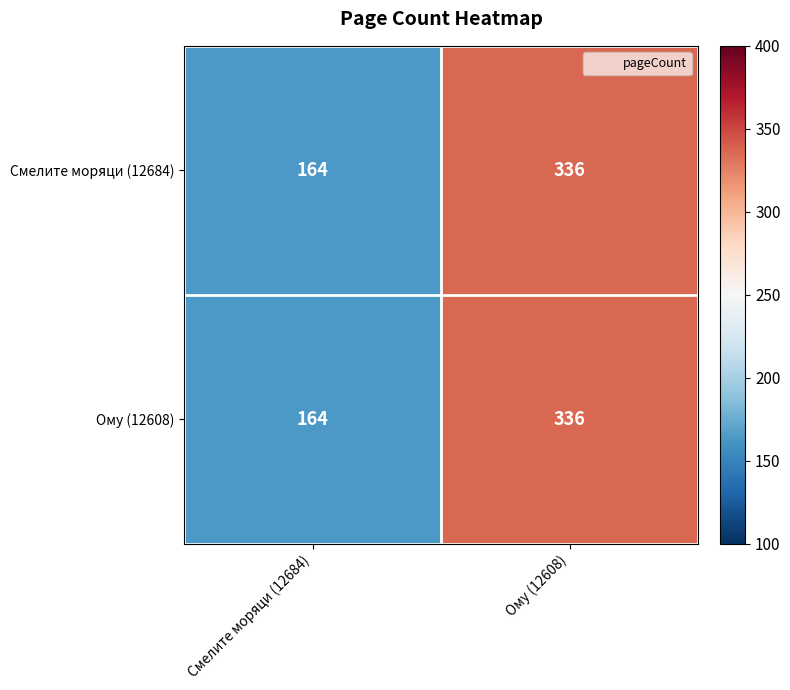

What is the sum of all Смелите моряци (12684) values?

500